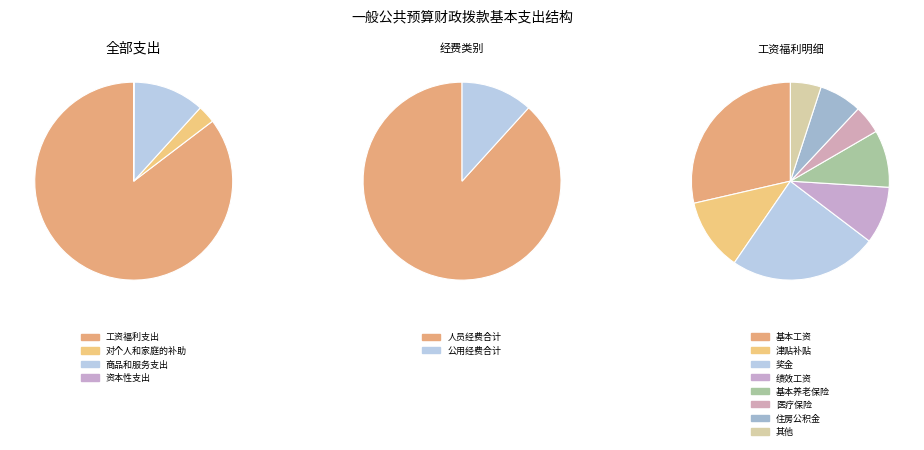

Is it true that 其他支出 is 1% of the pie?

False